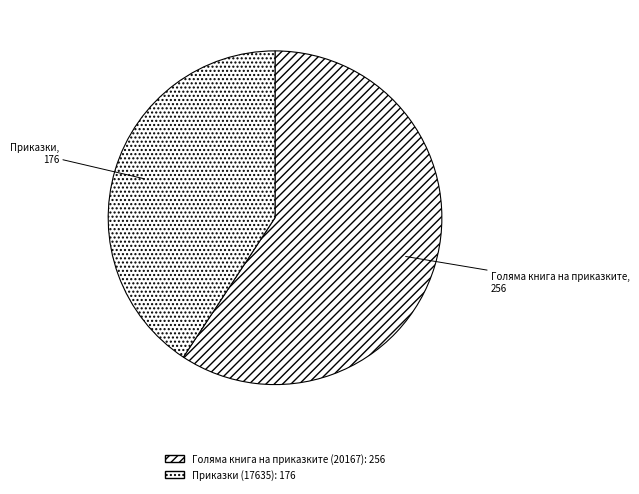

To the nearest percent, what portion does Голяма книга на приказките (20167) represent?

59%